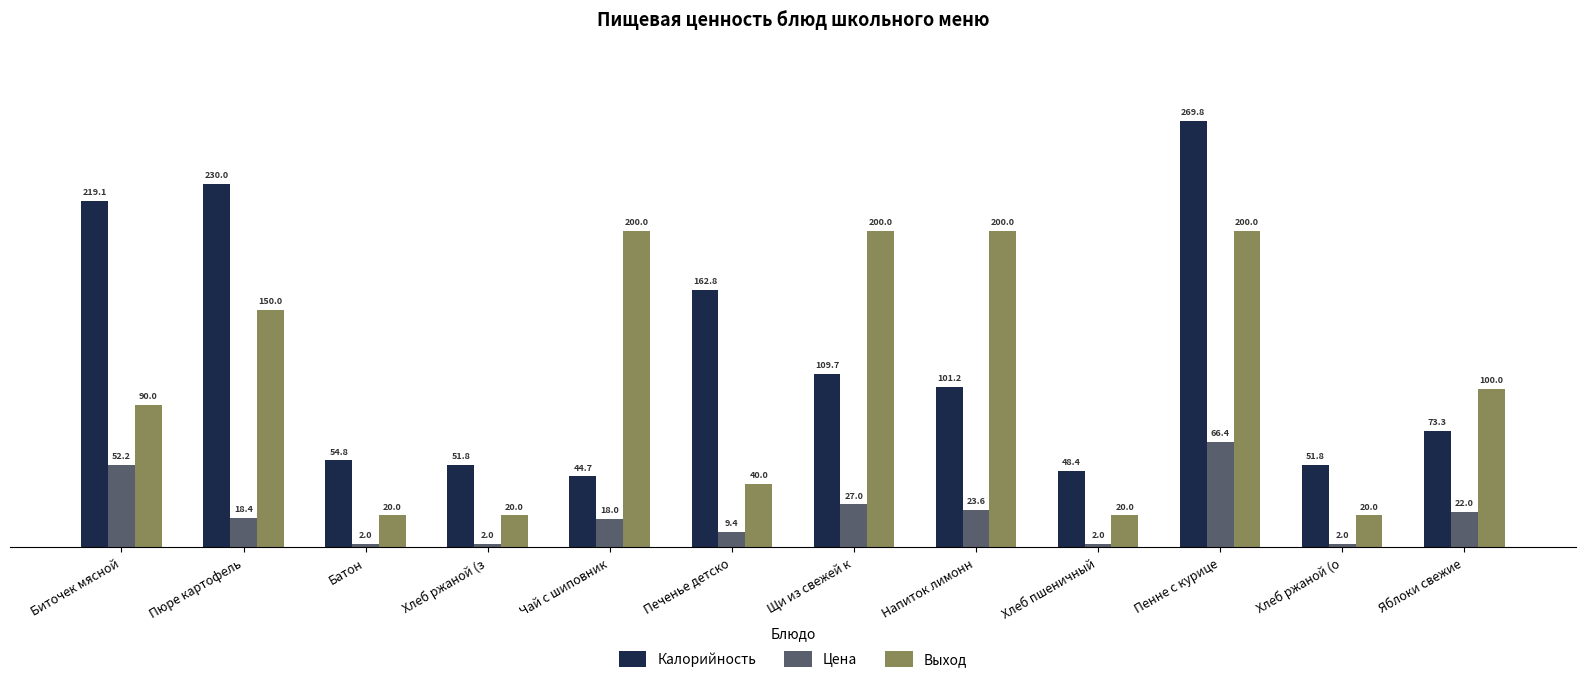

How many groups of bars are there?

12